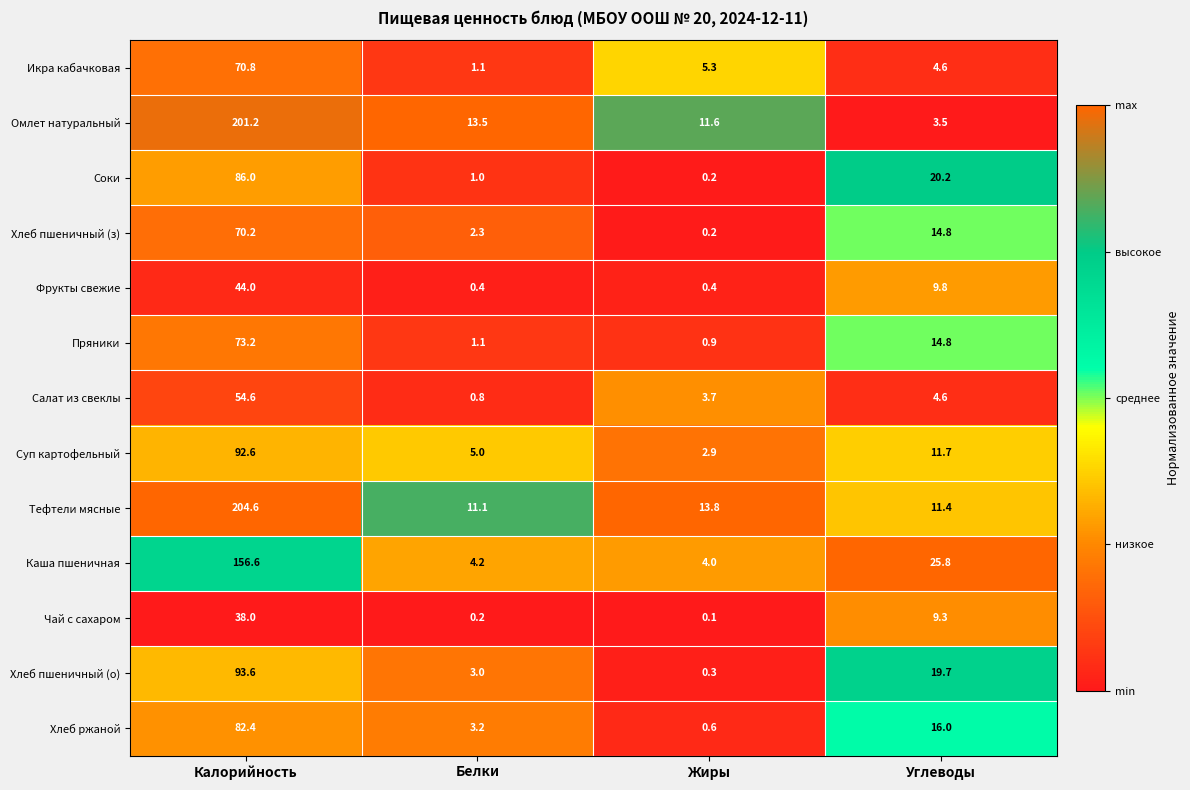

True or false: Суп картофельный has a value of 2.9 at Жиры.

True